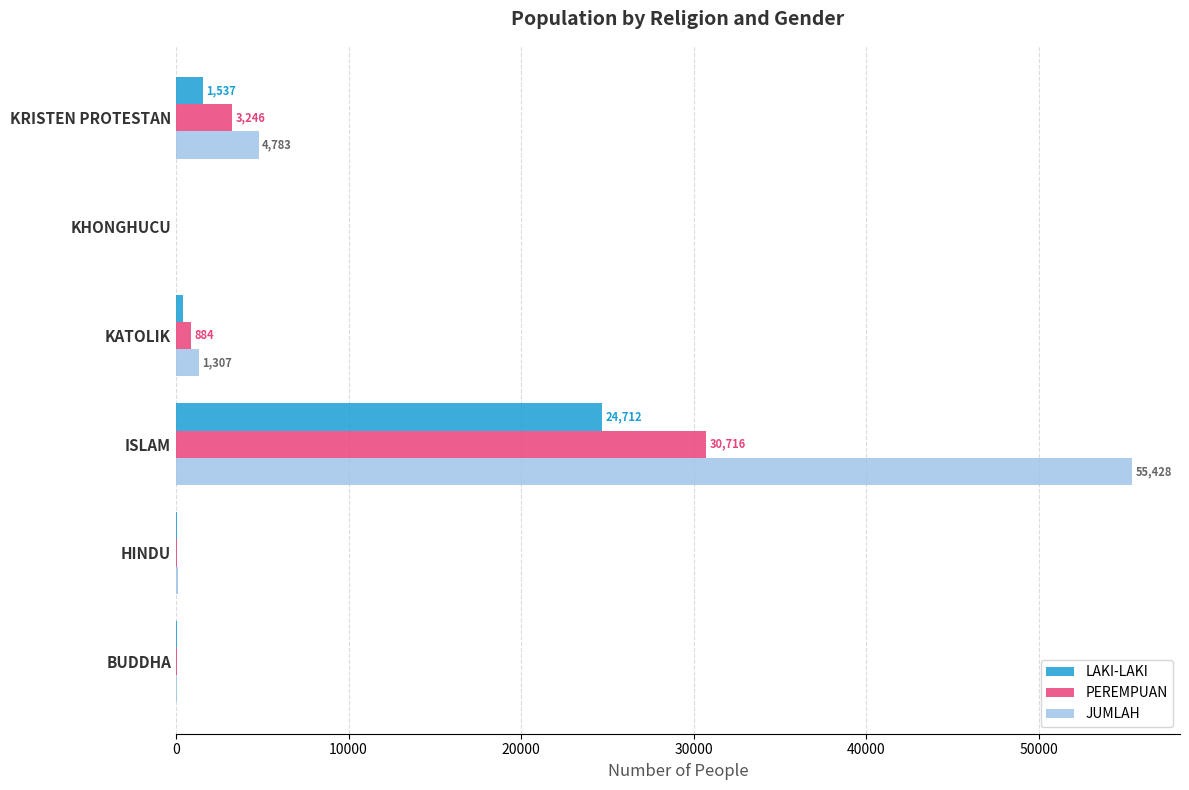

Which series has the largest range (max minus min)?

JUMLAH